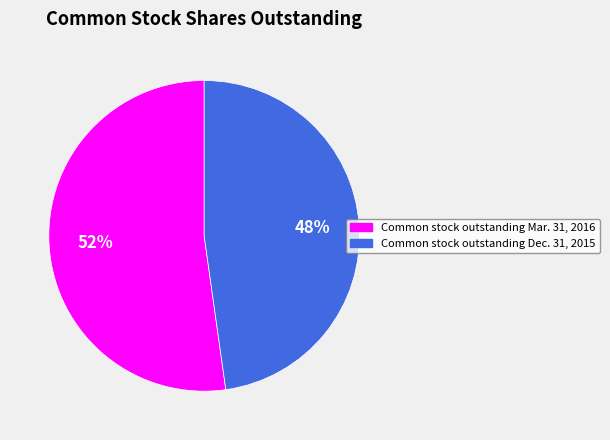

True or false: Common stock outstanding Mar. 31, 2016 accounts for 39% of the total.

False